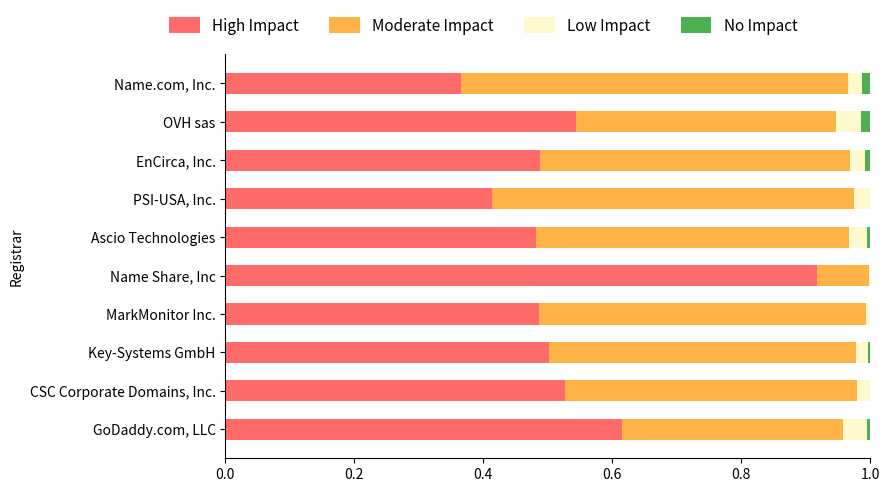

The value of High Impact at GoDaddy.com, LLC is 0.6. True or false?

True